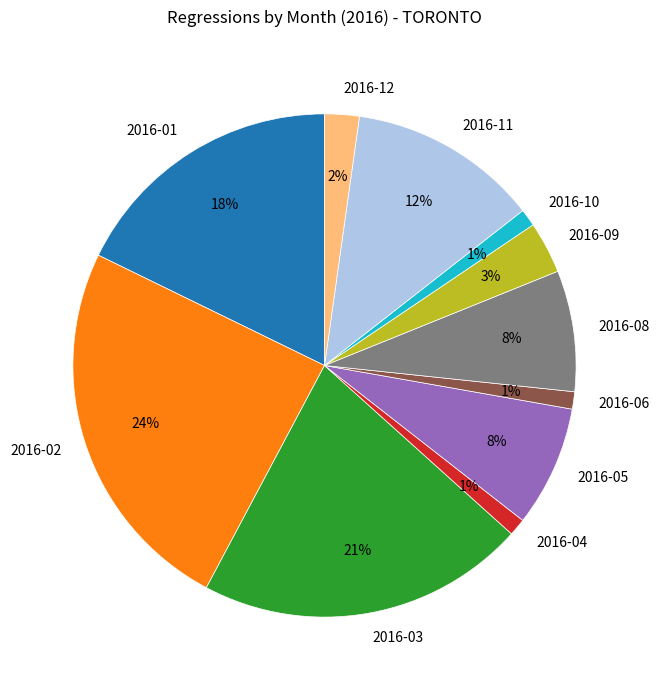

What is the largest slice in the pie chart?

2016-02